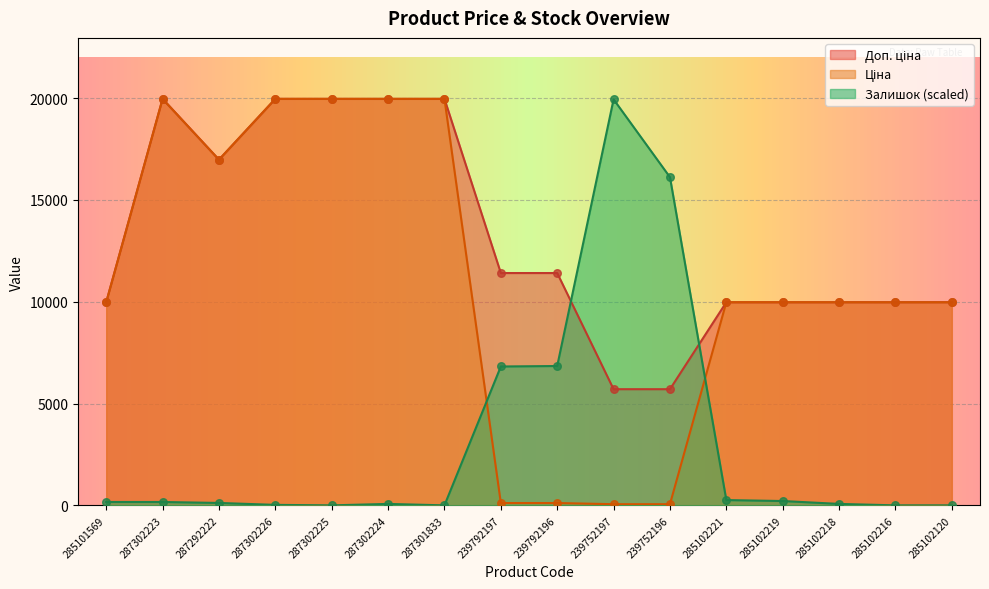

At which category is the sum across all series the highest?

287302223